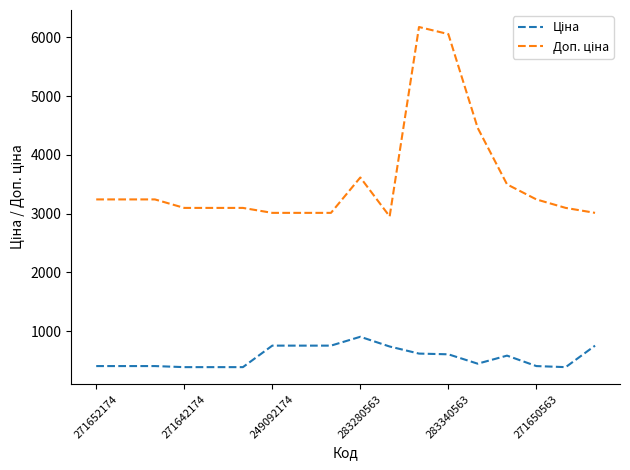

What is the greatest value displayed?

6174.2